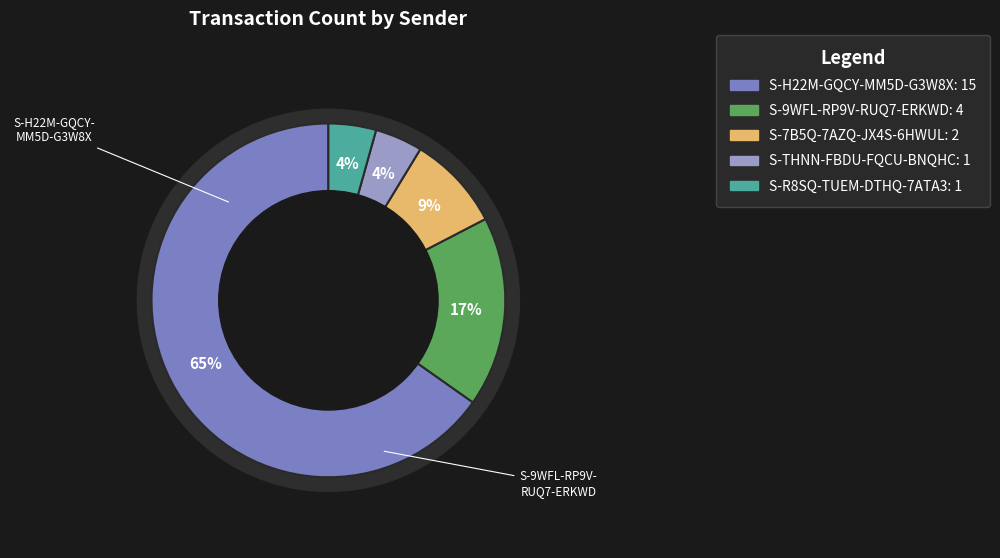

Rank the categories by value from highest to lowest.

S-H22M-GQCY-MM5D-G3W8X, S-9WFL-RP9V-RUQ7-ERKWD, S-7B5Q-7AZQ-JX4S-6HWUL, S-THNN-FBDU-FQCU-BNQHC, S-R8SQ-TUEM-DTHQ-7ATA3